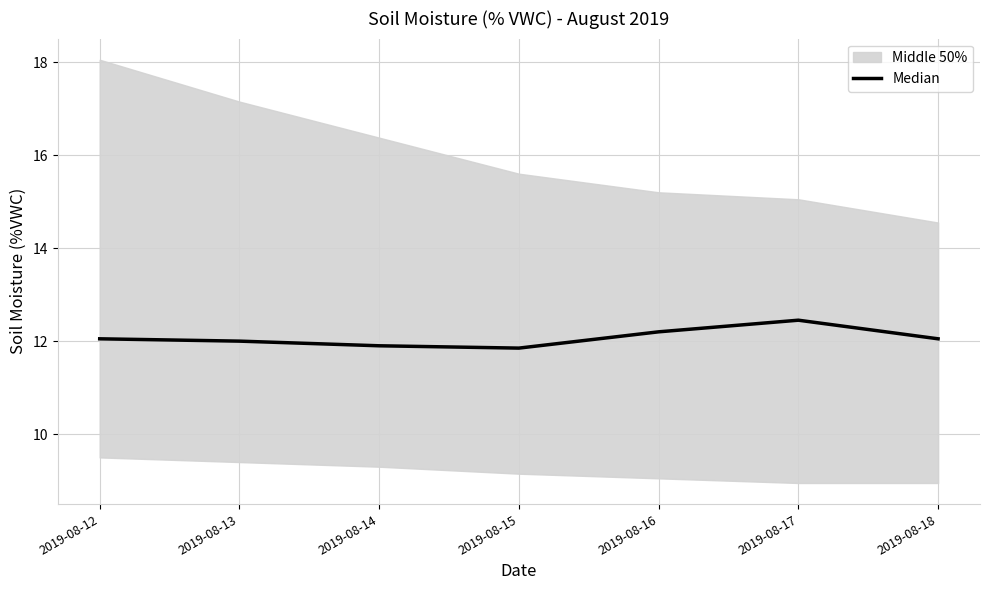

What is the value of the 5th point from the left?

12.2